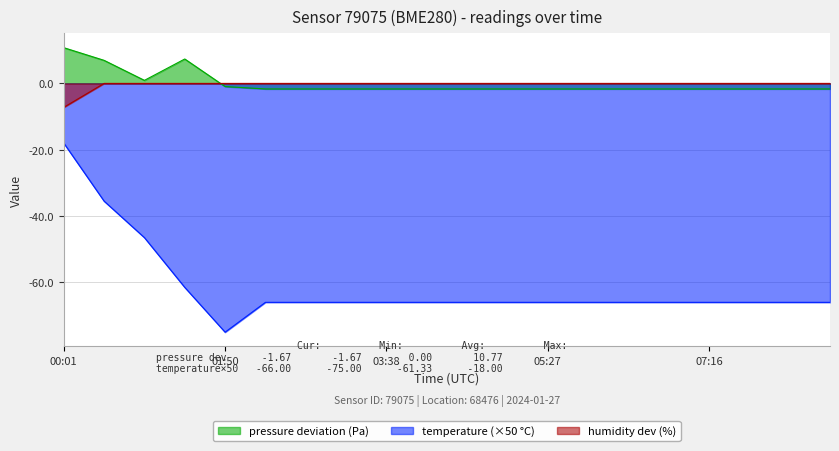

Which series has the widest spread of values?

temperature (×50 °C)